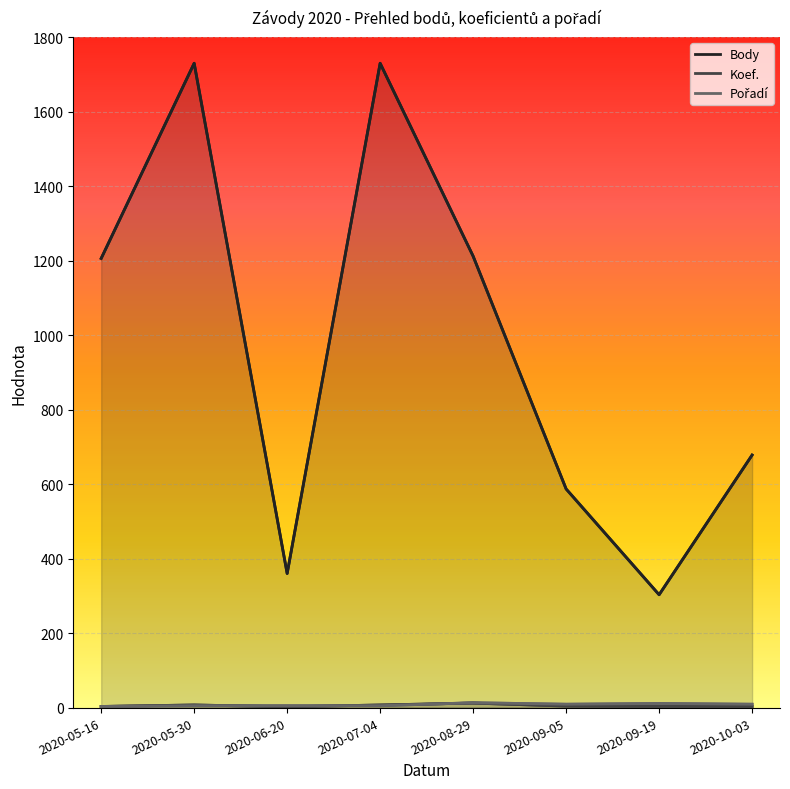

Which has a higher value, 2020-07-04 or 2020-10-03?

2020-07-04